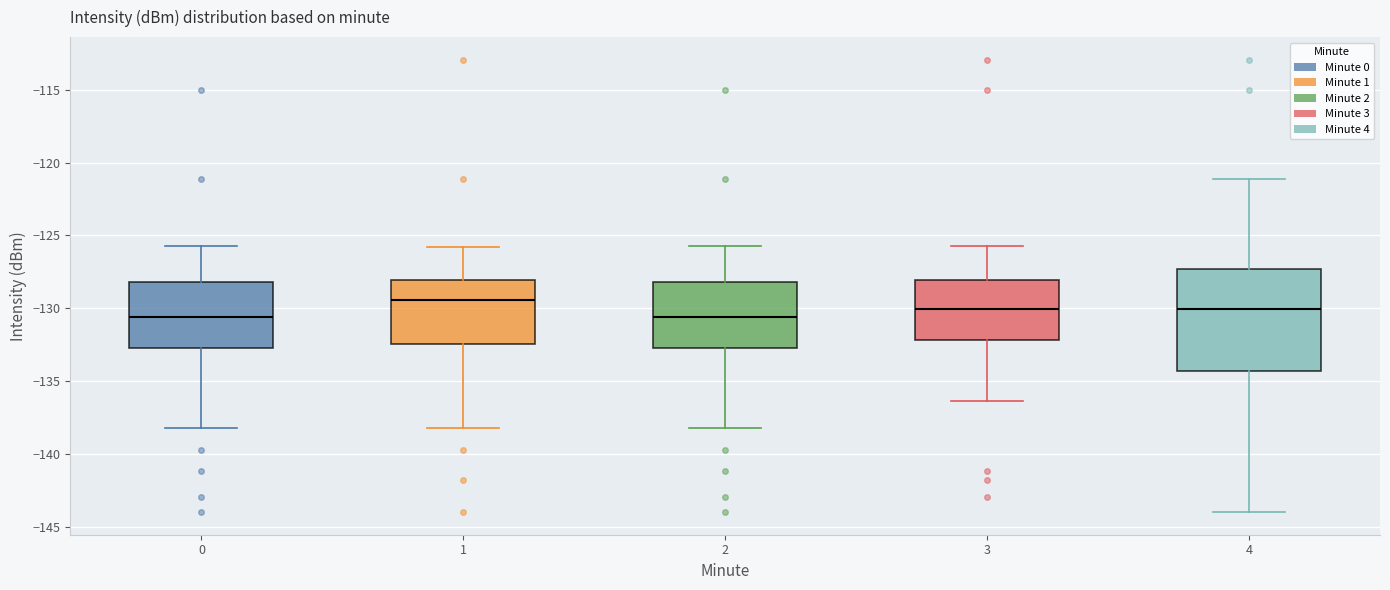

Where does the lower whisker of the box at x = 0 end on the y-axis? The values are not printed on the chart, so give them approximately, as read against the axis.

-138.0